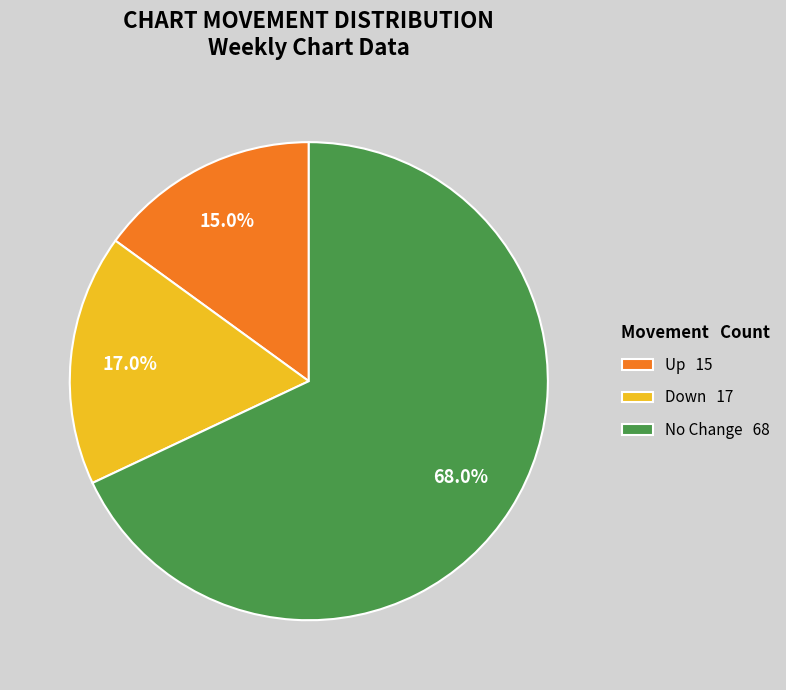

Rank the categories by value from lowest to highest.

Up 15, Down 17, No Change 68